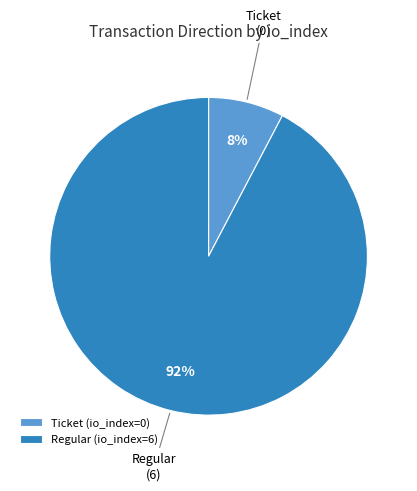

To the nearest percent, what is the combined percentage of Ticket (io_index=0) and Regular (io_index=6)?

100%